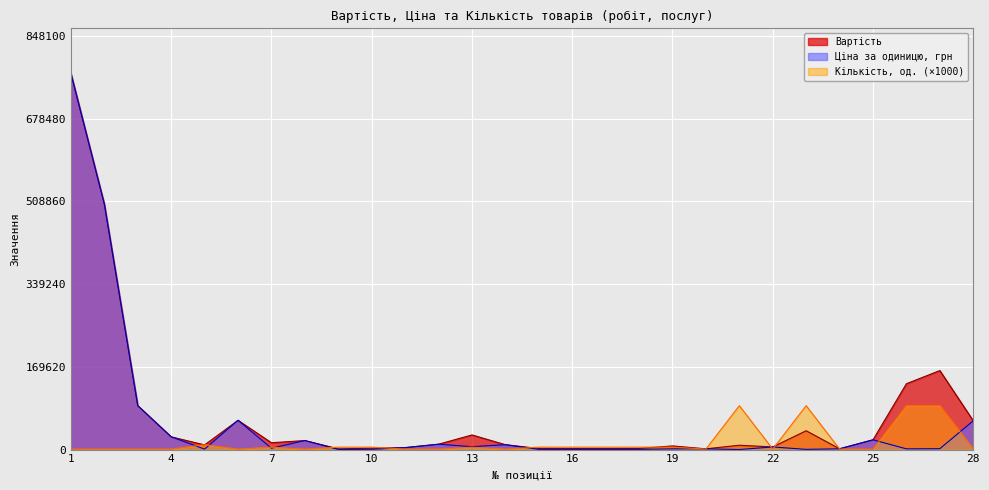

At how many categories does at least one series exceed 707368?

1